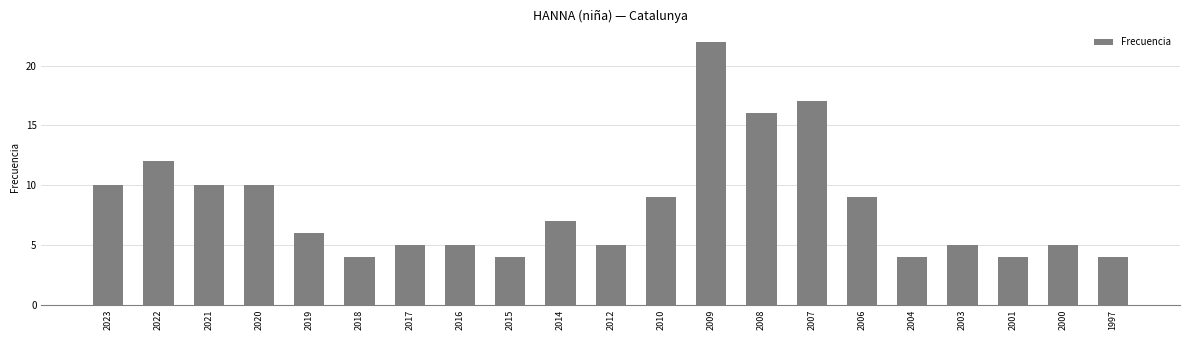

The chart shows a value of 2 at 2018. True or false?

False